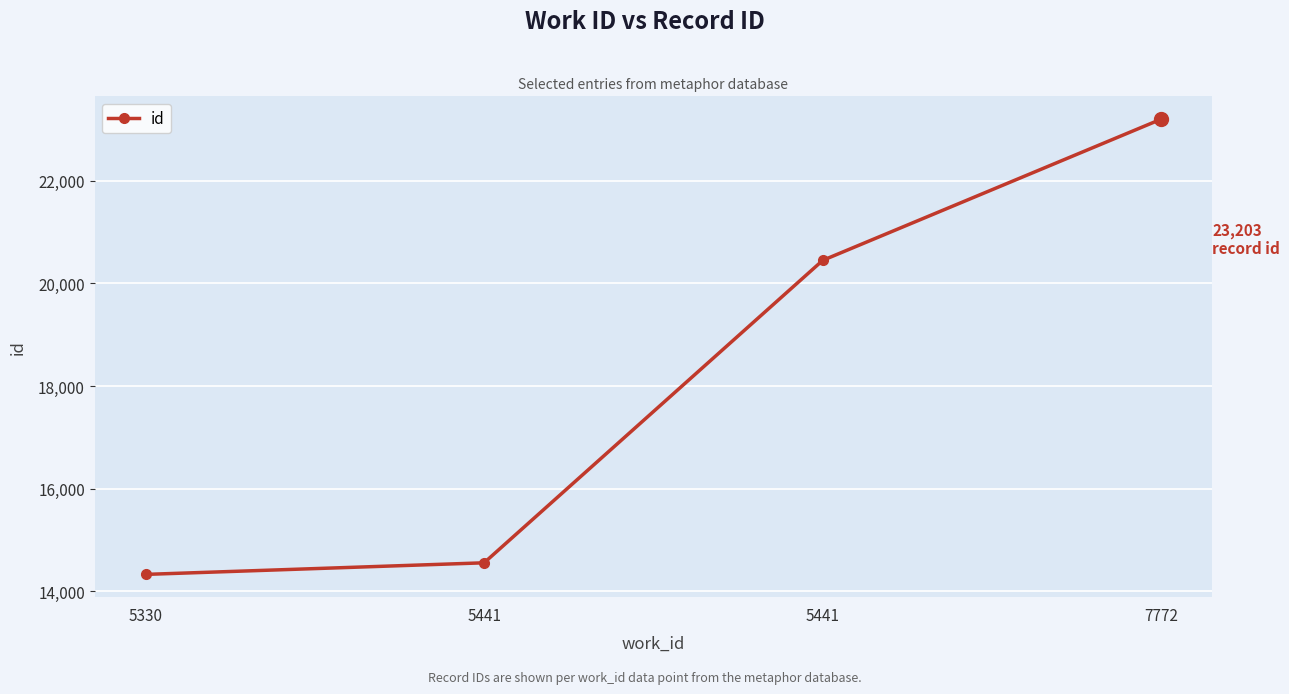

What is the change in value from 5330 to 7772?

+8873